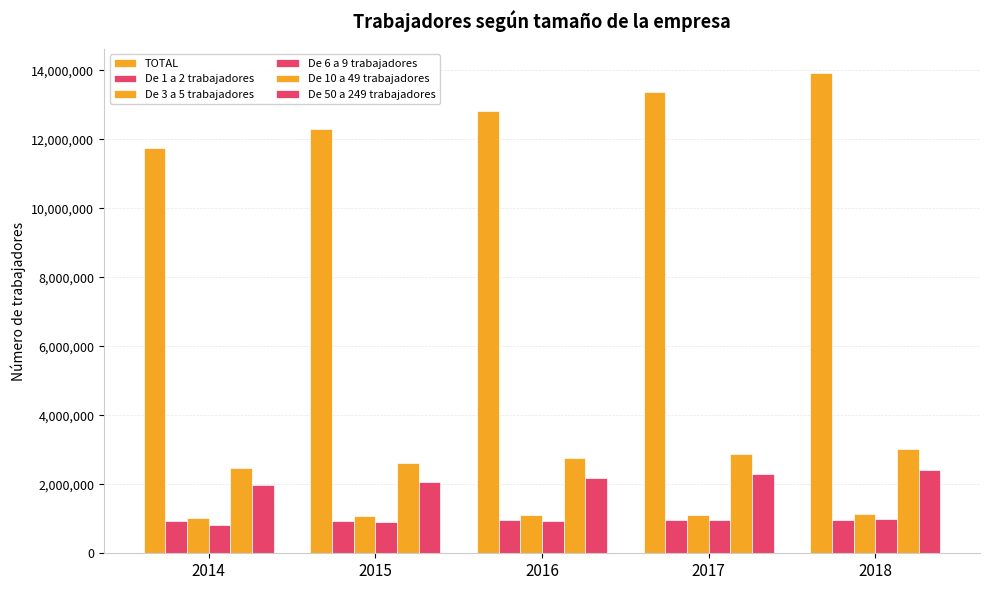

List the series in order of their peak value, lowest first.

De 1 a 2 trabajadores, De 6 a 9 trabajadores, De 3 a 5 trabajadores, De 50 a 249 trabajadores, De 10 a 49 trabajadores, TOTAL